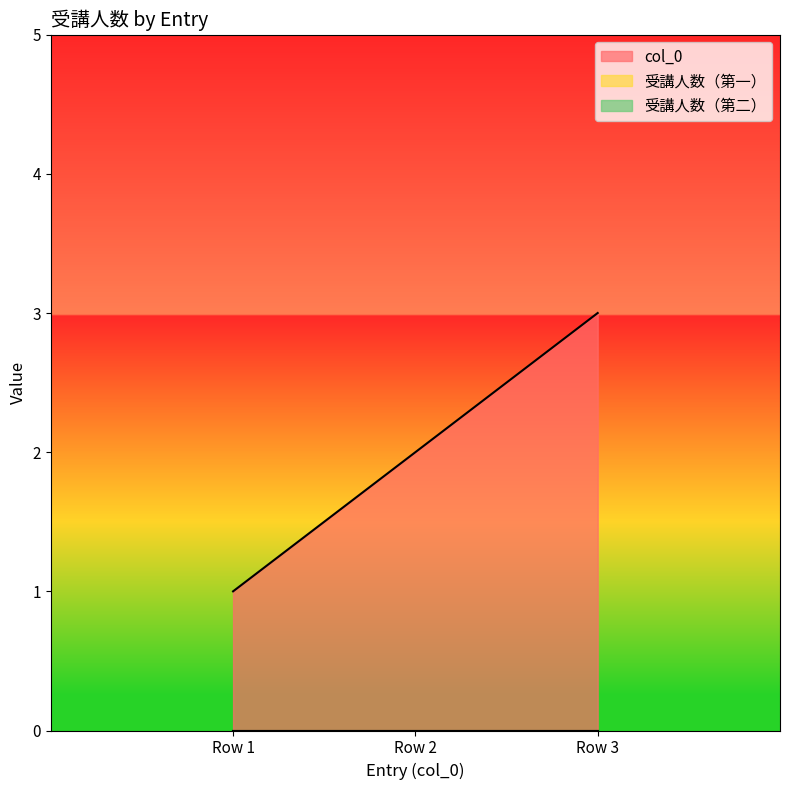

Reading left to right, what are all the values shown in this chart?

col_0: Row 1=1	Row 2=2	Row 3=3
受講人数_1: Row 1=0	Row 2=0	Row 3=0
受講人数_2: Row 1=0	Row 2=0	Row 3=0